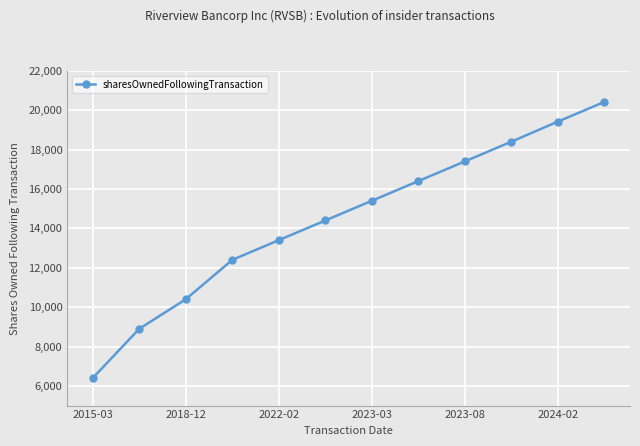

What is the value of the 8th point from the left?

16400